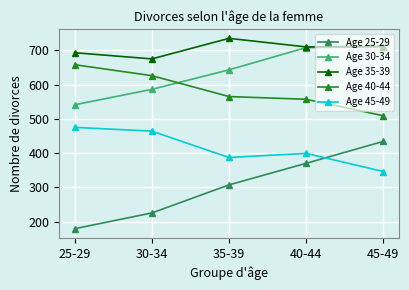

How many interior local peaks does the Age 45-49 series have?

1